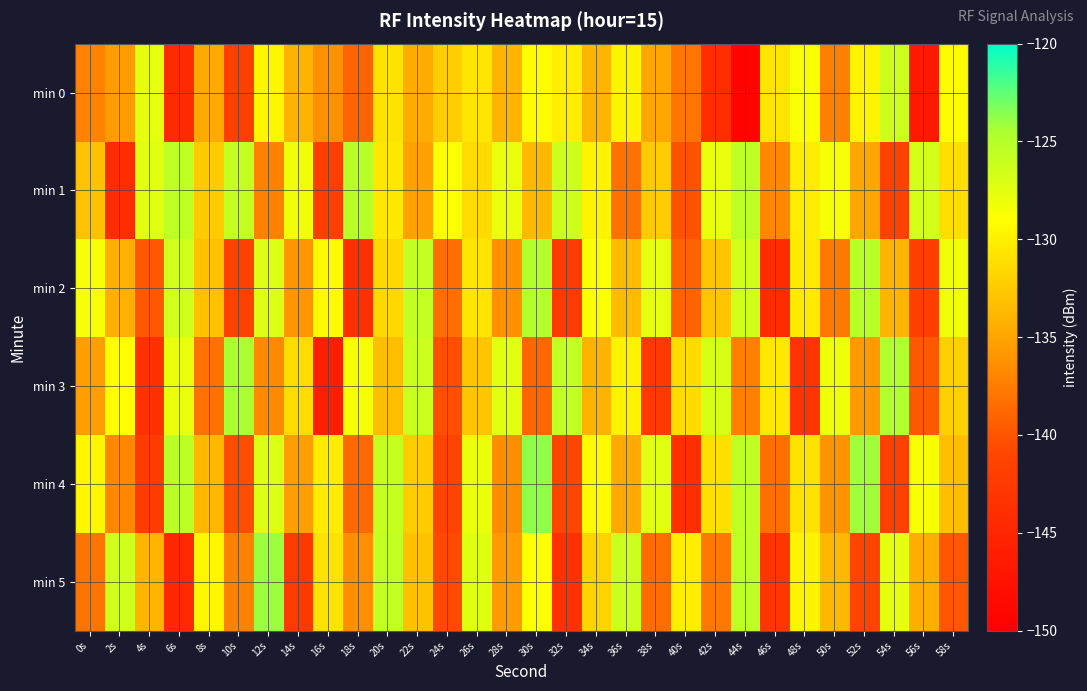

Reading left to right, extract all data points from this chart.

min 0: 0s=-137.1	2s=-135.4	4s=-127.7	6s=-144.3	8s=-134.6	10s=-141.8	12s=-129.5	14s=-134.1	16s=-136.2	18s=-139.0	20s=-130.8	22s=-134.5	24s=-132.2	26s=-130.7	28s=-134.0	30s=-129.1	32s=-130.1	34s=-134.0	36s=-129.7	38s=-134.8	40s=-138.0	42s=-144.1	44s=-149.3	46s=-130.7	48s=-128.8	50s=-137.2	52s=-129.7	54s=-126.3	56s=-146.7	58s=-129.2
min 1: 0s=-133.0	2s=-144.1	4s=-127.4	6s=-125.6	8s=-132.5	10s=-125.9	12s=-137.2	14s=-128.2	16s=-141.9	18s=-125.2	20s=-130.5	22s=-135.2	24s=-128.9	26s=-131.4	28s=-127.8	30s=-133.6	32s=-126.3	34s=-129.7	36s=-138.2	38s=-132.5	40s=-140.1	42s=-127.9	44s=-125.4	46s=-136.8	48s=-130.2	50s=-128.5	52s=-134.9	54s=-141.3	56s=-126.7	58s=-131.1
min 2: 0s=-128.5	2s=-134.2	4s=-139.8	6s=-126.4	8s=-133.1	10s=-141.5	12s=-127.2	14s=-135.9	16s=-129.3	18s=-143.7	20s=-131.6	22s=-125.8	24s=-138.4	26s=-130.7	28s=-136.2	30s=-124.9	32s=-142.3	34s=-128.8	36s=-133.5	38s=-127.6	40s=-139.1	42s=-132.8	44s=-126.5	46s=-144.2	48s=-130.4	50s=-137.7	52s=-125.1	54s=-133.9	56s=-141.8	58s=-128.3
min 3: 0s=-135.4	2s=-129.1	4s=-143.6	6s=-127.8	8s=-138.2	10s=-124.5	12s=-136.7	14s=-131.3	16s=-145.9	18s=-128.6	20s=-133.2	22s=-126.1	24s=-140.4	26s=-132.8	28s=-127.5	30s=-138.9	32s=-125.7	34s=-134.1	36s=-129.8	38s=-142.5	40s=-131.4	42s=-126.8	44s=-137.3	46s=-130.5	48s=-143.1	50s=-128.2	52s=-135.6	54s=-124.8	56s=-139.7	58s=-132.1
min 4: 0s=-129.6	2s=-136.8	4s=-142.1	6s=-125.3	8s=-133.7	10s=-140.5	12s=-127.1	14s=-135.4	16s=-130.2	18s=-138.7	20s=-125.9	22s=-132.4	24s=-141.2	26s=-128.0	28s=-136.5	30s=-123.8	32s=-140.9	34s=-129.3	36s=-134.6	38s=-127.4	40s=-143.8	42s=-131.1	44s=-125.6	46s=-138.3	48s=-130.9	50s=-136.1	52s=-124.2	54s=-141.6	56s=-128.7	58s=-133.3
min 5: 0s=-138.1	2s=-126.4	4s=-133.9	6s=-144.7	8s=-129.5	10s=-137.2	12s=-124.1	14s=-142.4	16s=-130.8	18s=-136.3	20s=-125.7	22s=-133.1	24s=-140.8	26s=-127.3	28s=-135.6	30s=-129.0	32s=-143.5	34s=-131.9	36s=-126.2	38s=-138.5	40s=-130.1	42s=-137.8	44s=-125.4	46s=-142.9	48s=-129.7	50s=-133.8	52s=-141.2	54s=-127.6	56s=-134.4	58s=-139.9